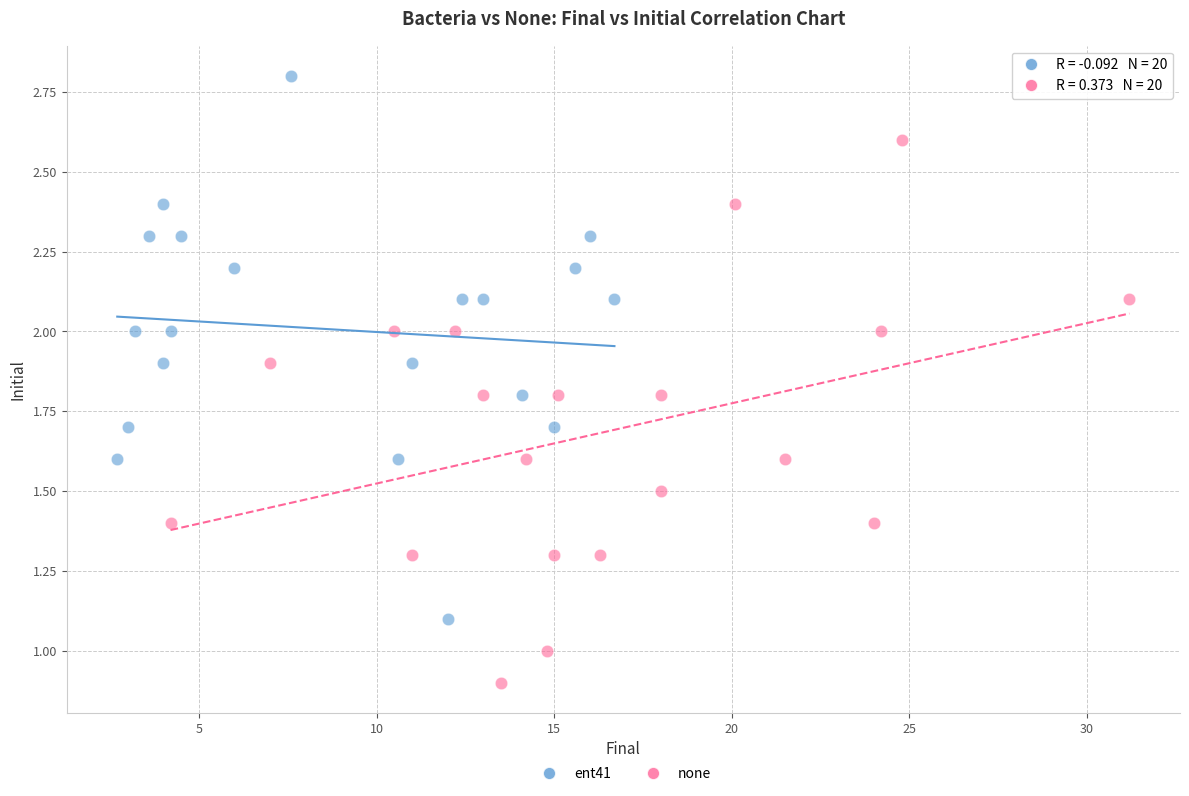

Which series reaches the minimum Y coordinate?

none